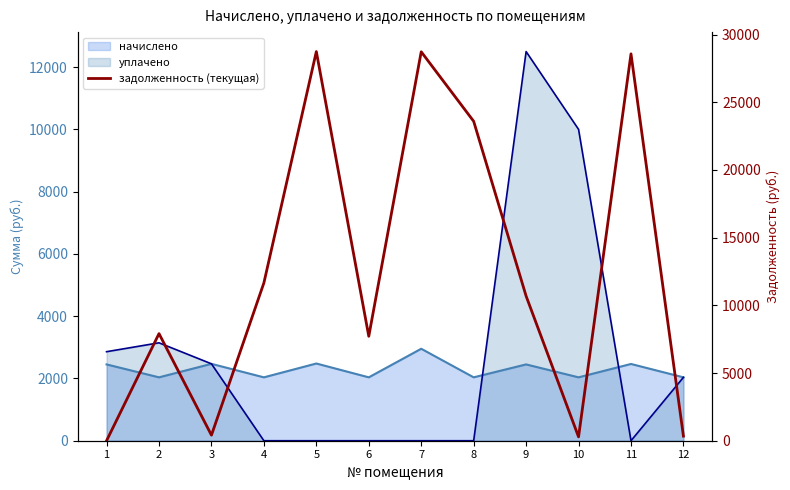

The value at 11 is 28574.8. True or false?

True